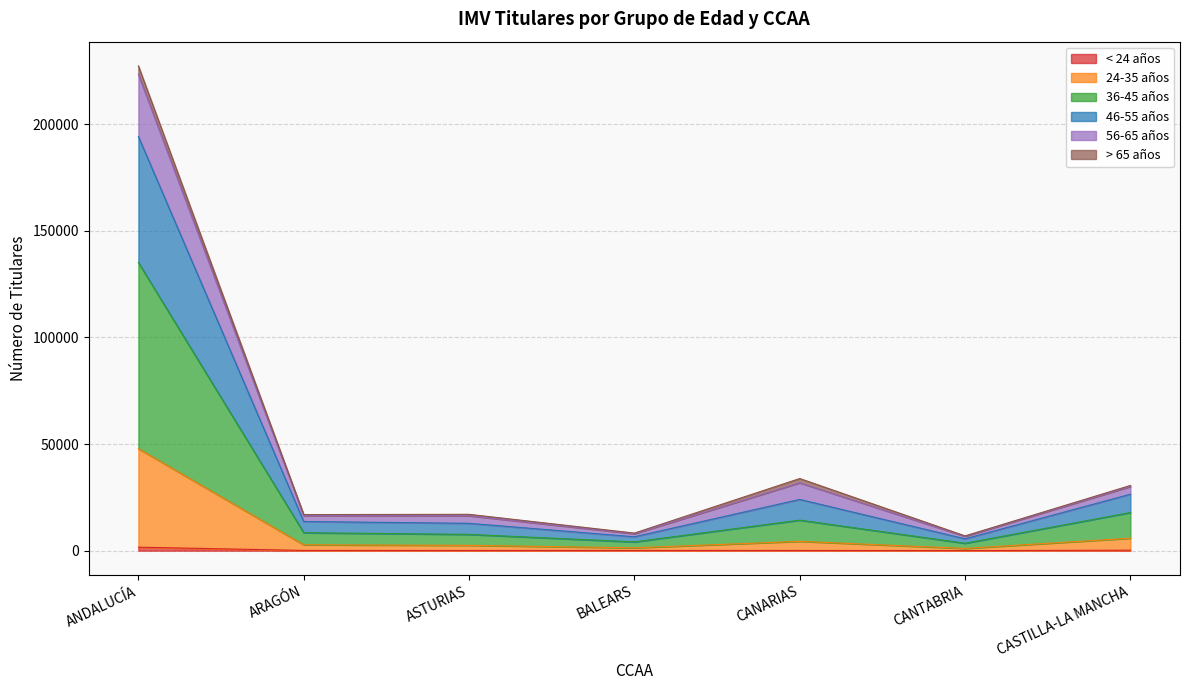

In 46-55 años, how many points are higher than both neighbors (excluding endpoints)?

2